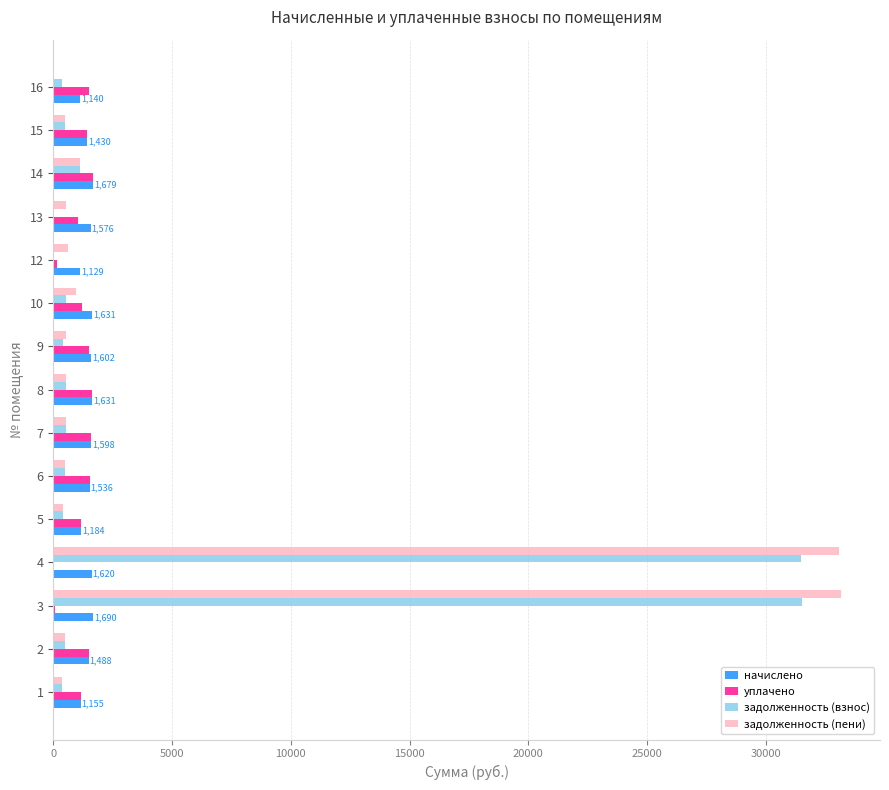

Which series changed the most between 3 and 16?

задолженность (пени)